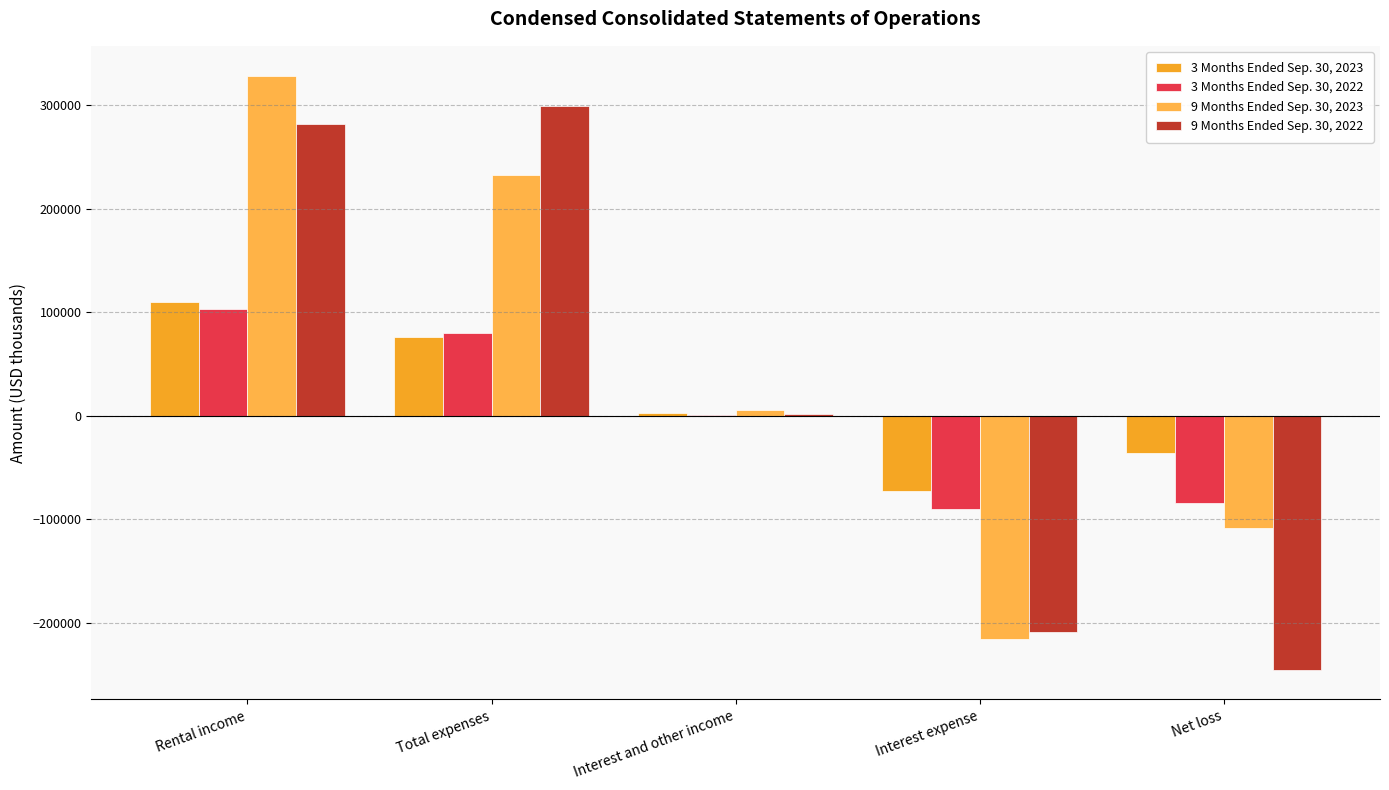

Rank the series at Net loss from highest to lowest value.

3 Months Ended Sep. 30, 2023, 3 Months Ended Sep. 30, 2022, 9 Months Ended Sep. 30, 2023, 9 Months Ended Sep. 30, 2022